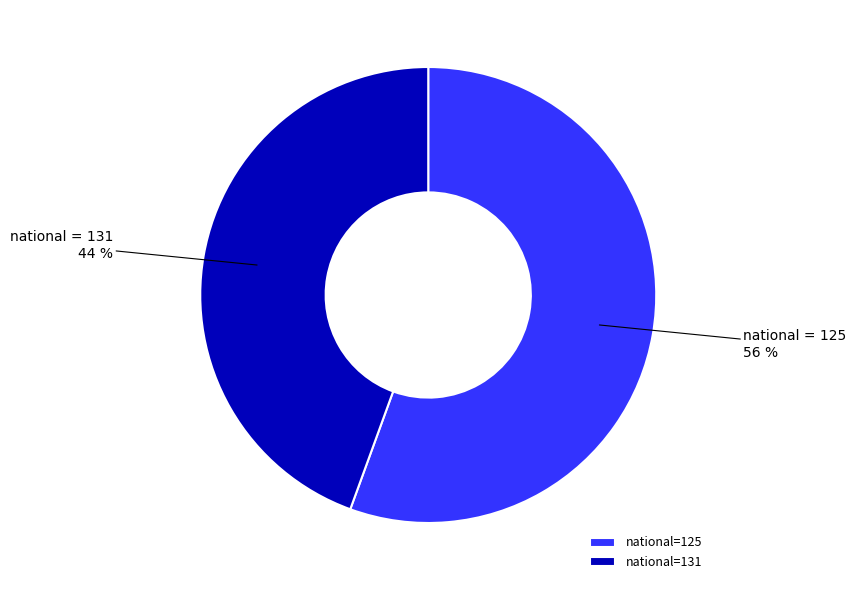

How many segments does this pie chart have?

2